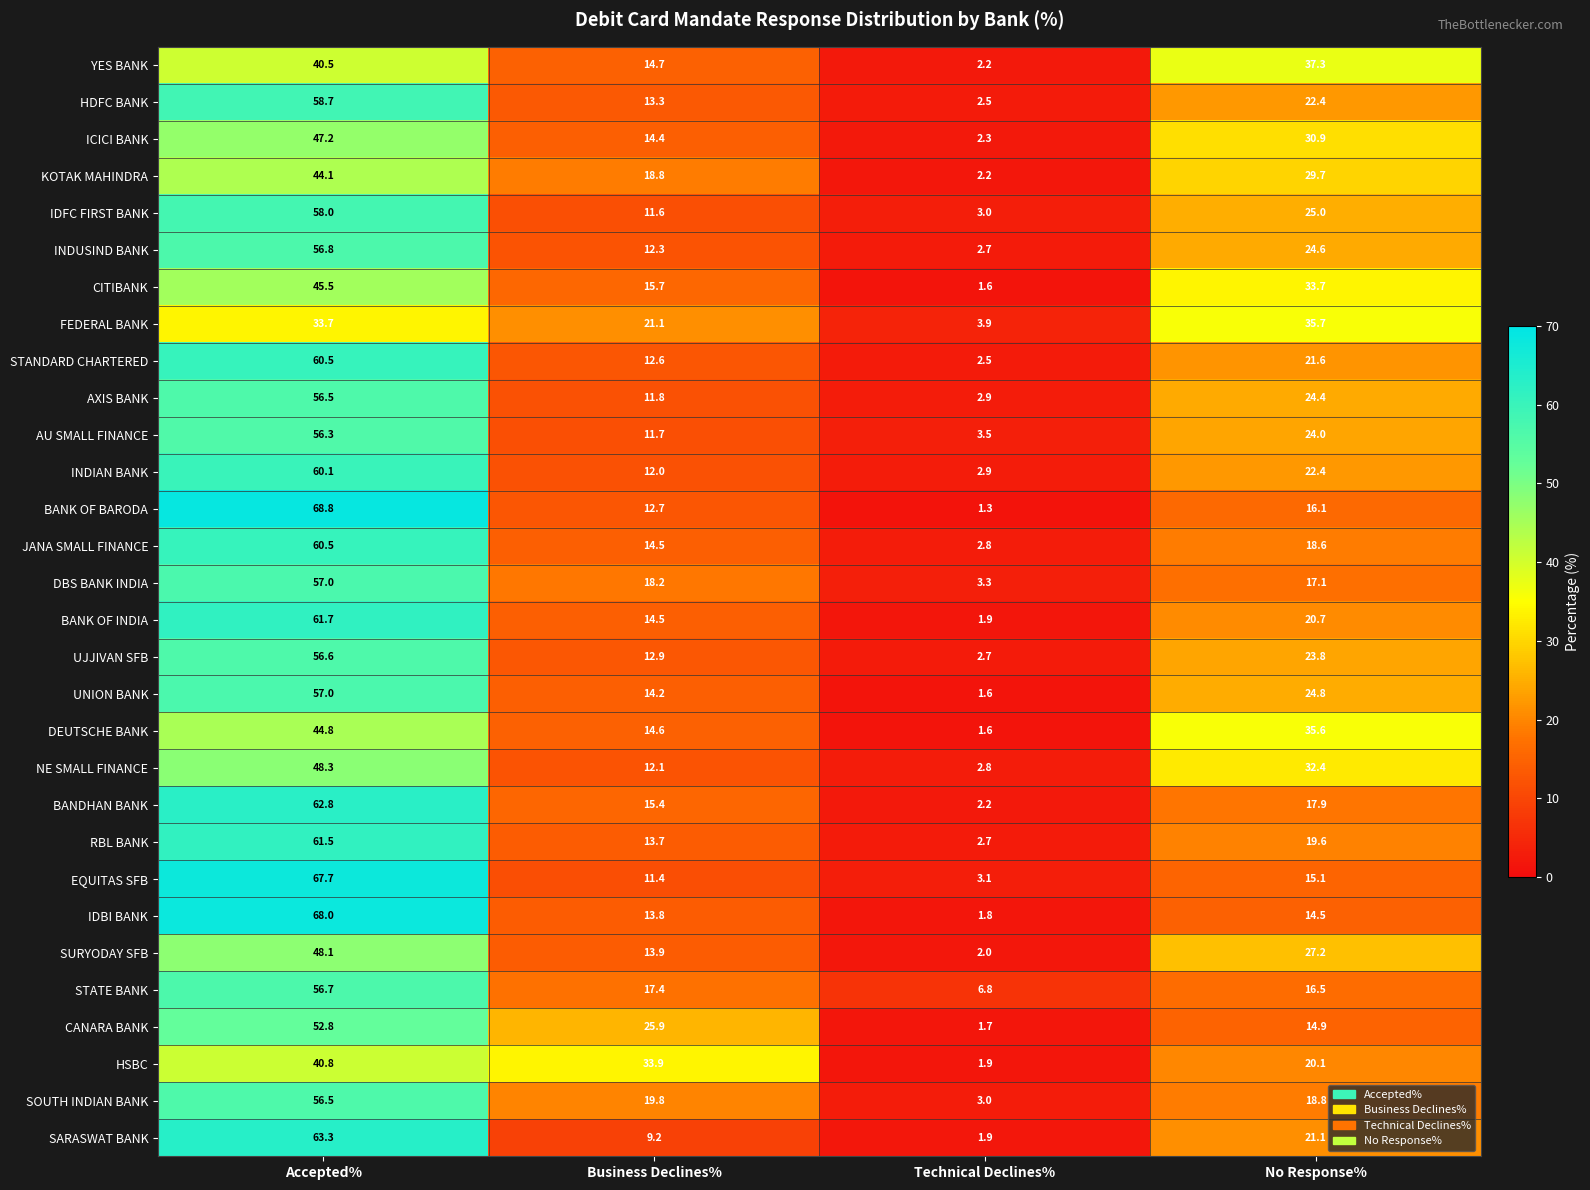

List the labels in order of STANDARD CHARTERED value, largest first.

Accepted%, No Response%, Business Declines%, Technical Declines%